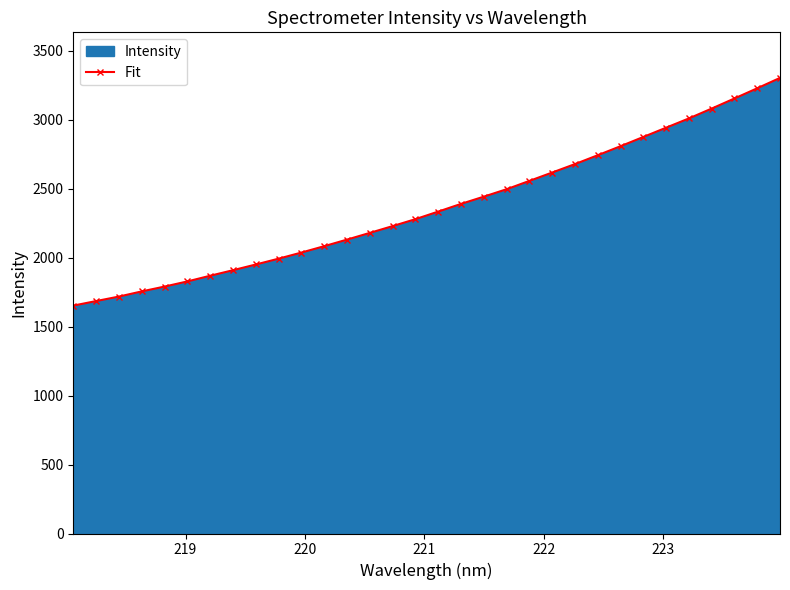

What is the value of the 9th point from the left?

1951.3